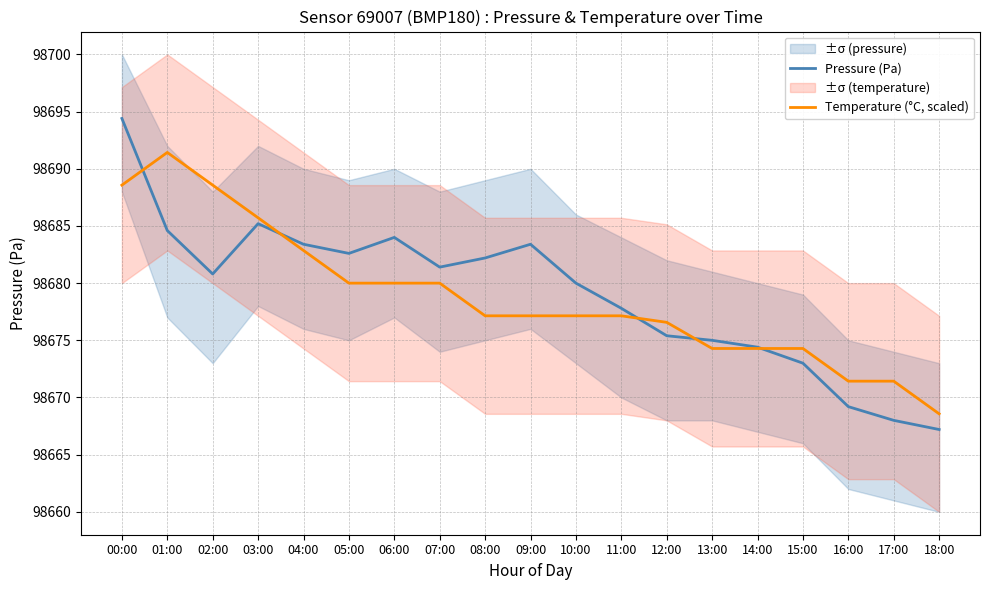

What is the label of the 1st point from the left?

00:00